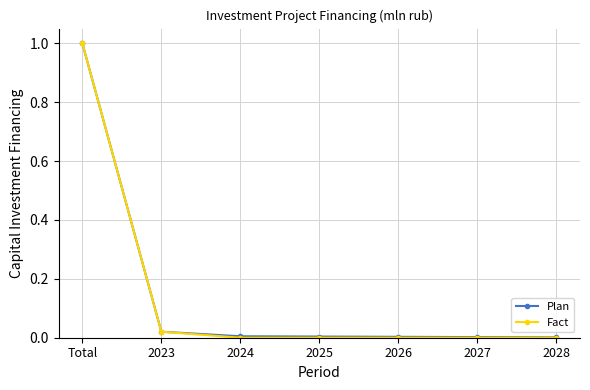

Between Total and 2028, which series saw the biggest shift?

Fact